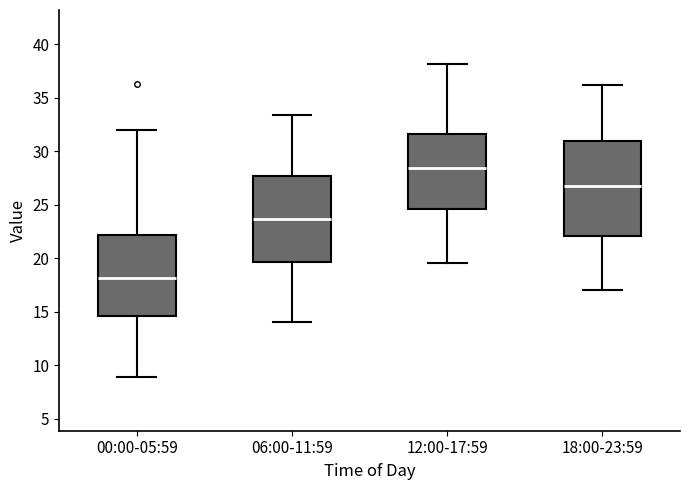

Which box has the lowest median line?

00:00-05:59